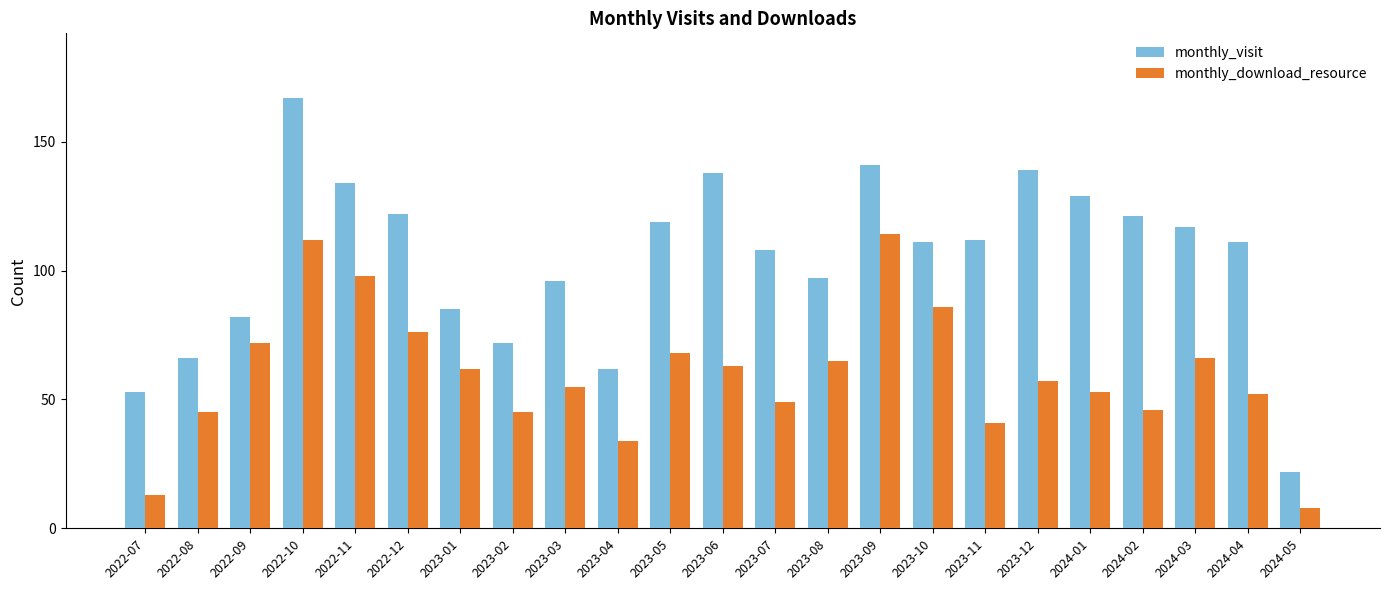

List the series in order of their peak value, lowest first.

monthly_download_resource, monthly_visit